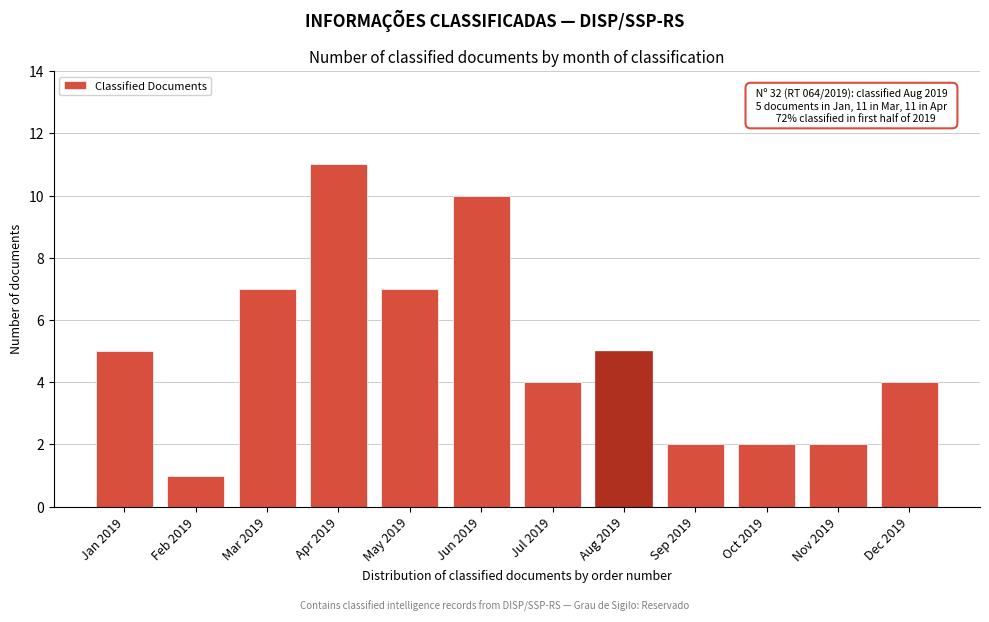

Reading left to right, what are all the values shown in this chart?

5	1	7	11	7	10	4	5	2	2	2	4